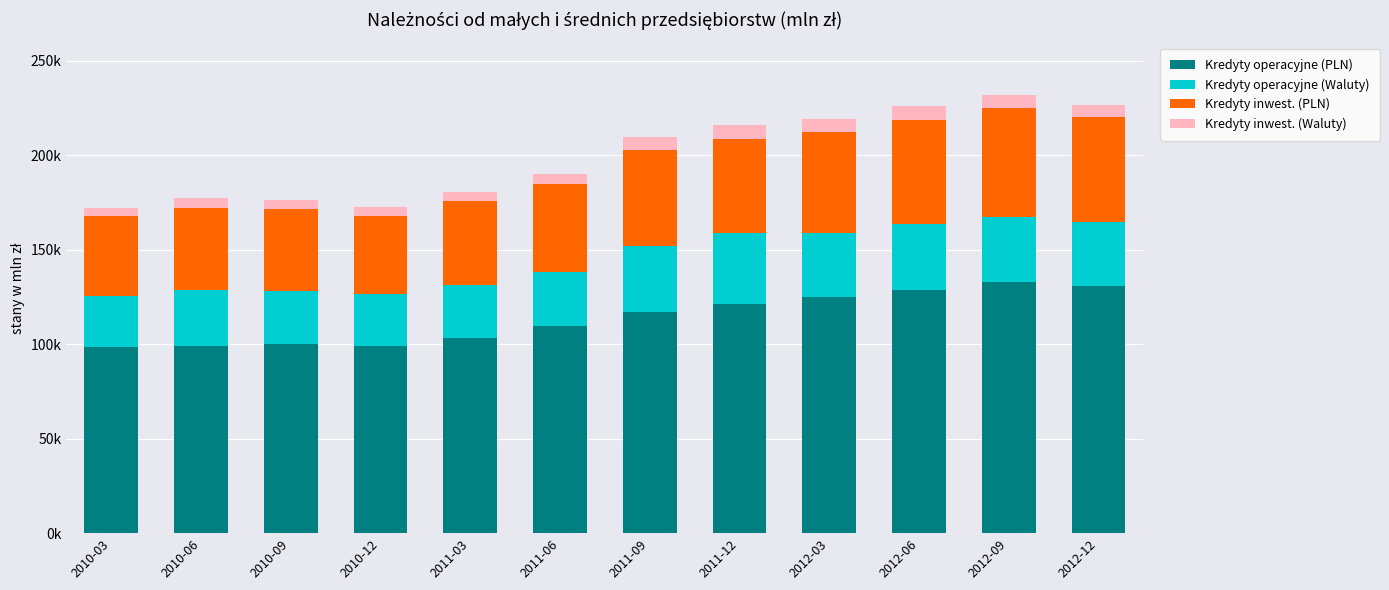

Which series changed the most between 2011-06 and 2012-12?

Kredyty operacyjne (PLN)